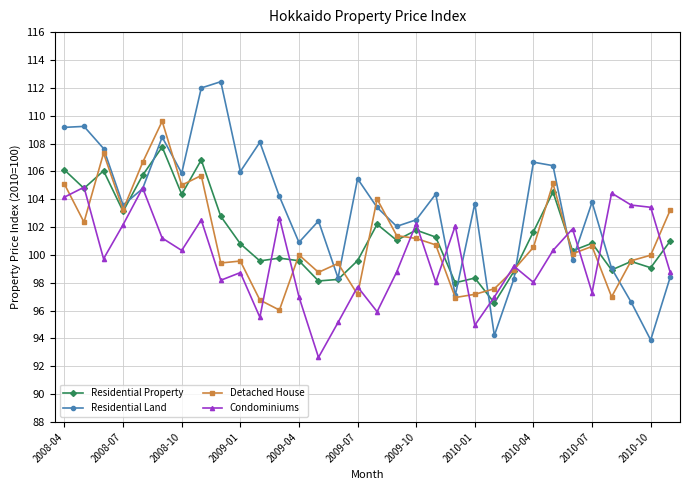

What are all the series names shown in the legend?

Residential Property, Residential Land, Detached House, Condominiums